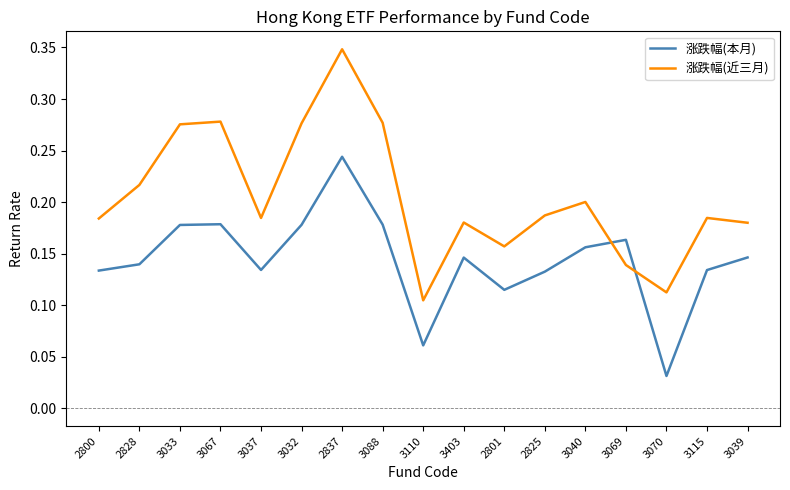

Is the value of 涨跌幅(近三月) at 3067 greater than the value of 涨跌幅(本月) at 3403?

Yes